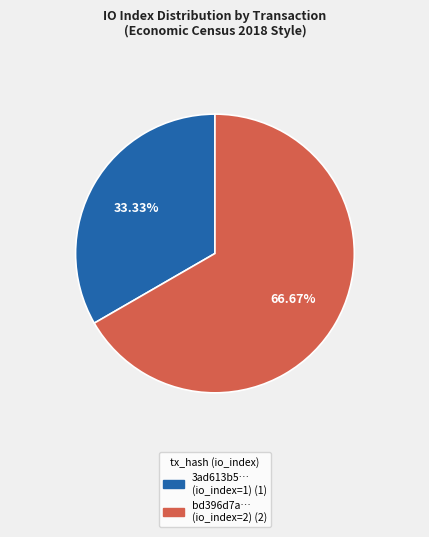

Is there any slice that represents more than half of the pie?

Yes